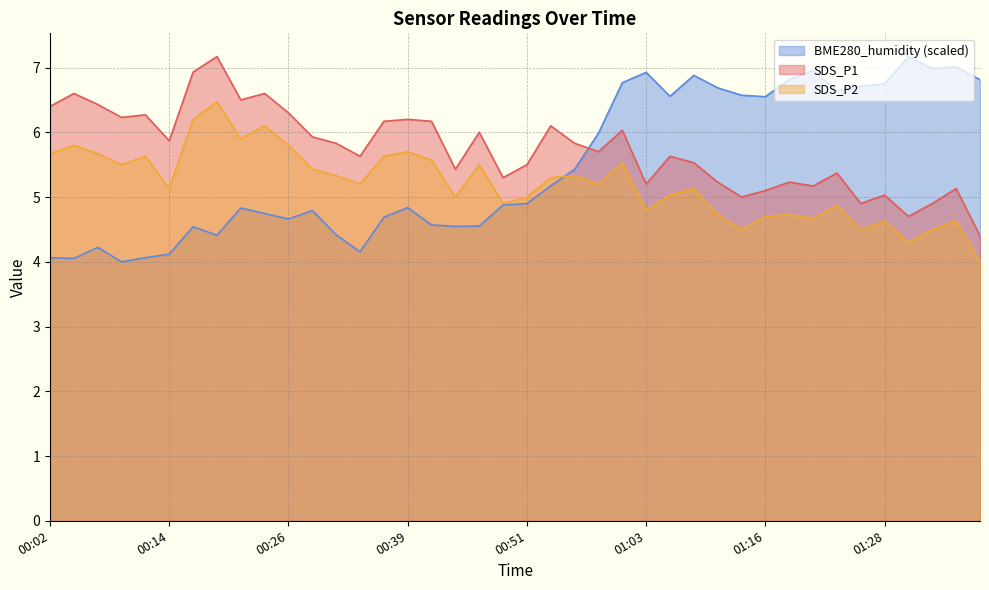

Between 00:21 and 00:12, which is larger?

00:21